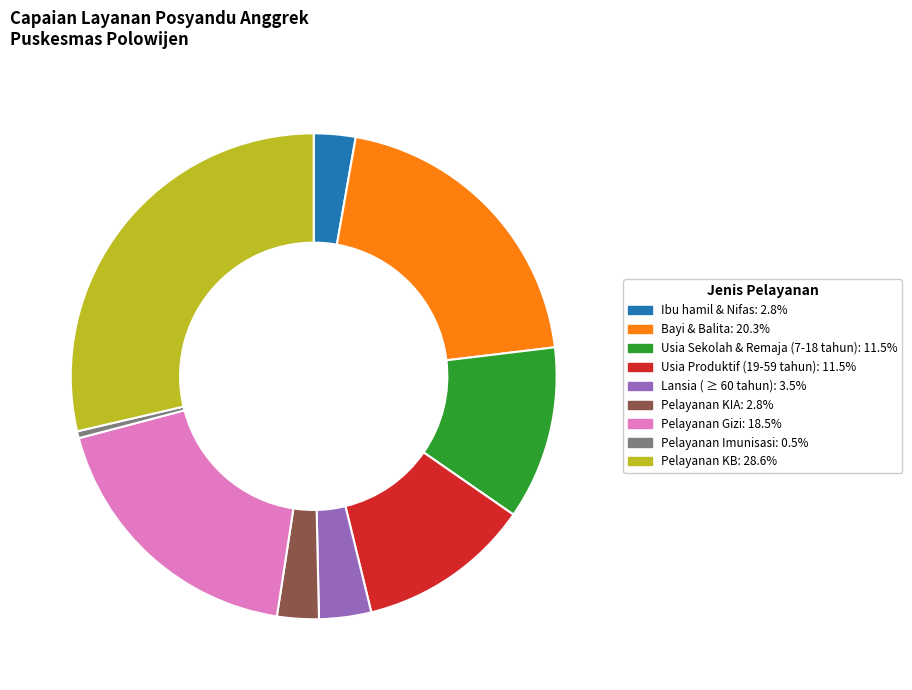

How many slices are in this pie chart?

9